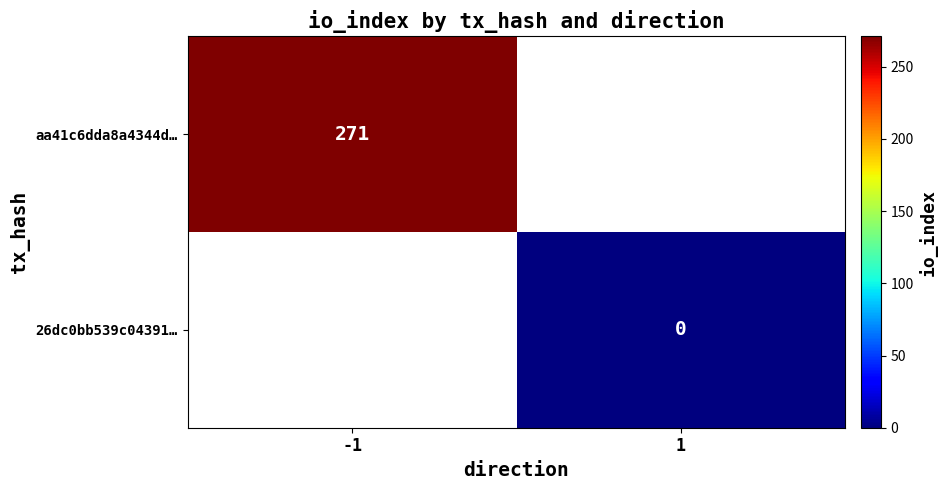

How many series are shown in this chart?

2